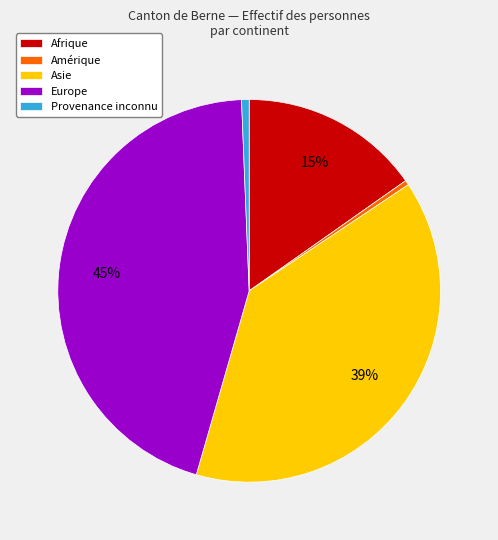

Is there any slice that represents more than half of the pie?

No